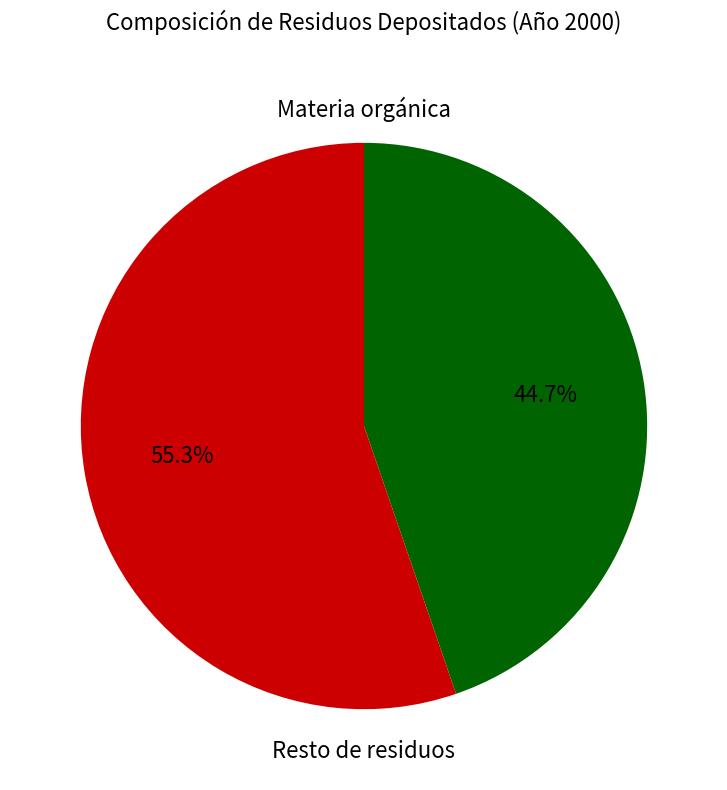

Is Materia orgánica the majority of the pie?

No